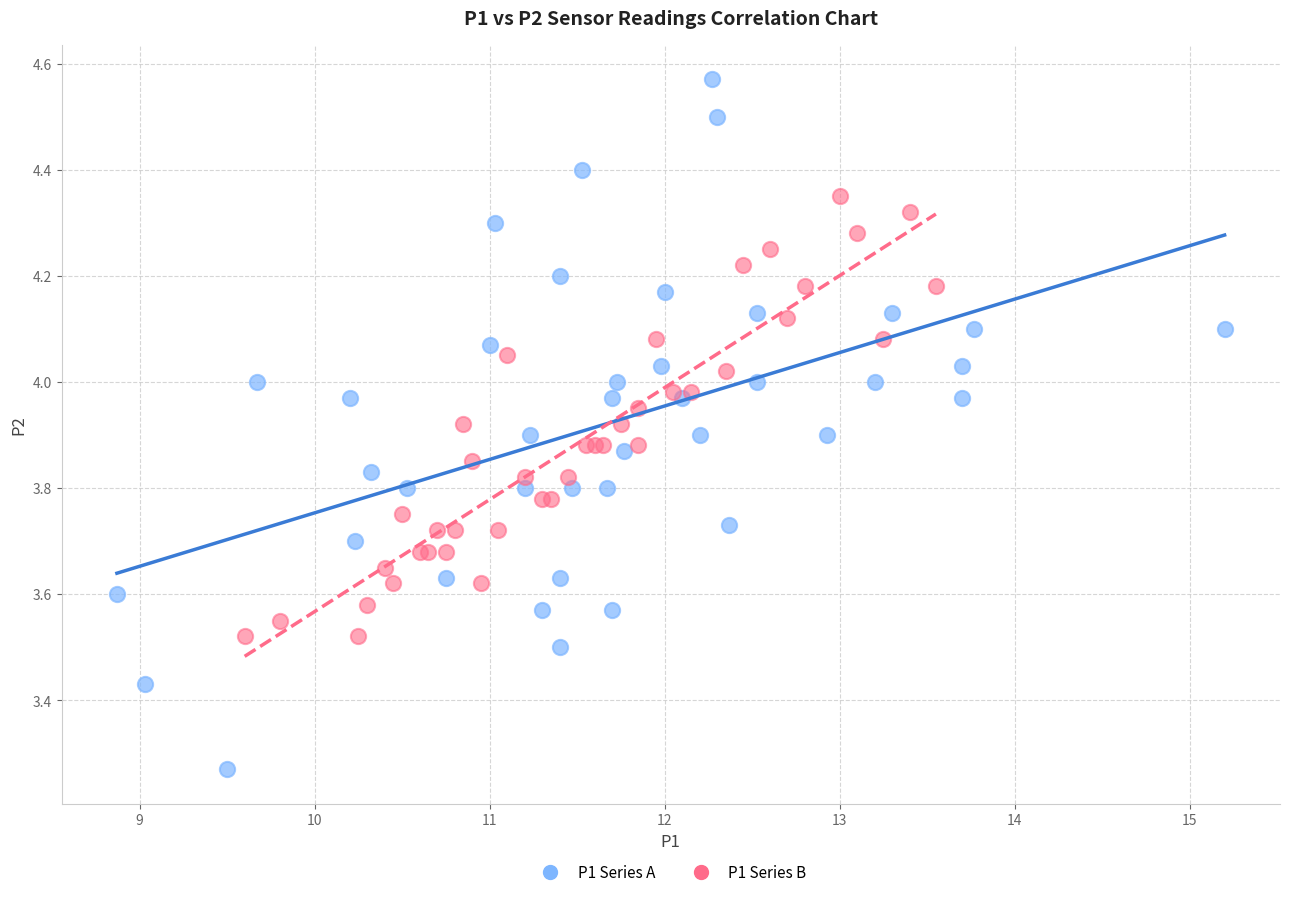

Which series has the widest spread of Y values?

P1 Series A